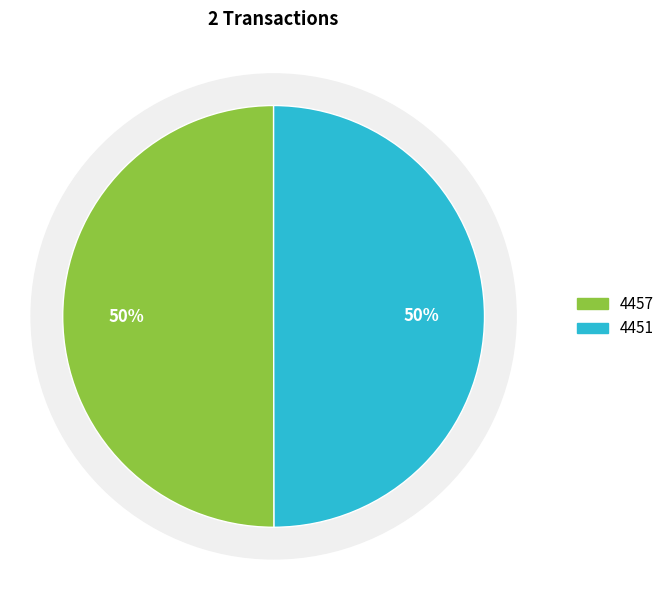

True or false: 4451 accounts for 57% of the total.

False